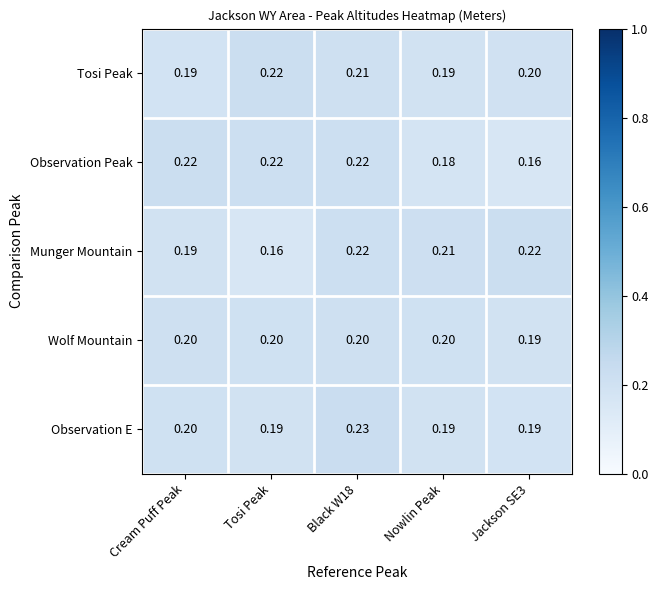

Which series changed the most between Black W18 and Jackson SE3?

Observation Peak